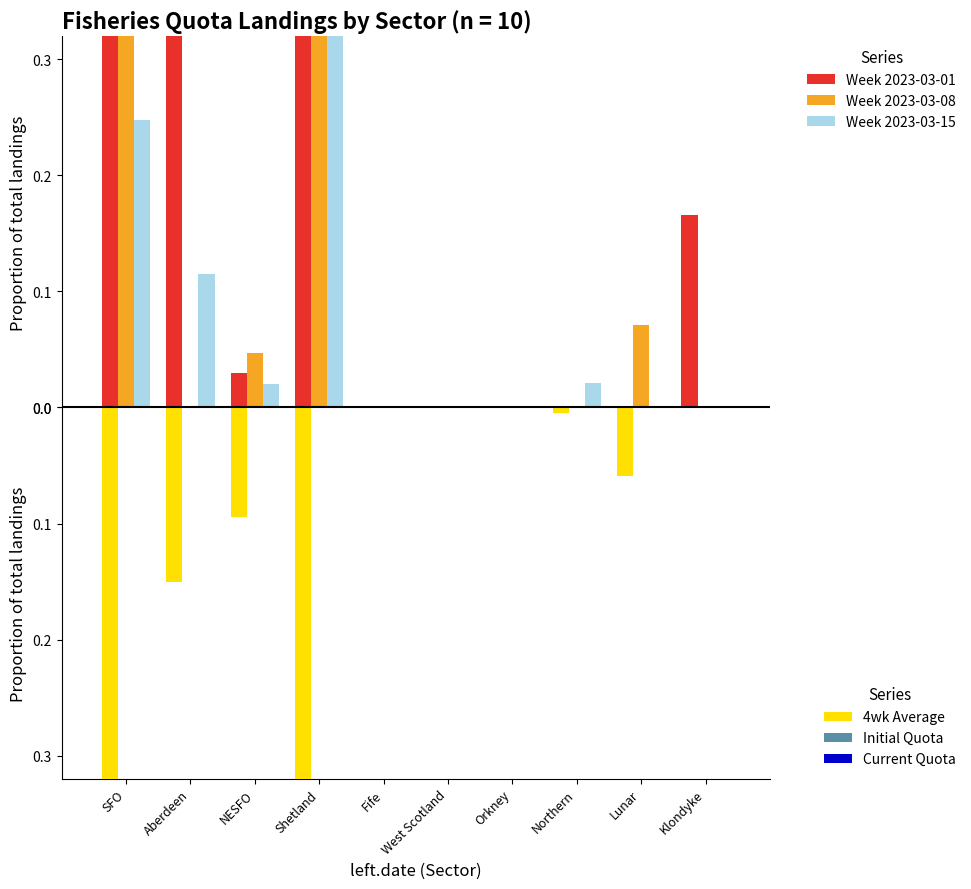

What are all the series names shown in the legend?

Week 2023-03-01, Week 2023-03-08, Week 2023-03-15, 4wk Average, Initial Quota, Current Quota